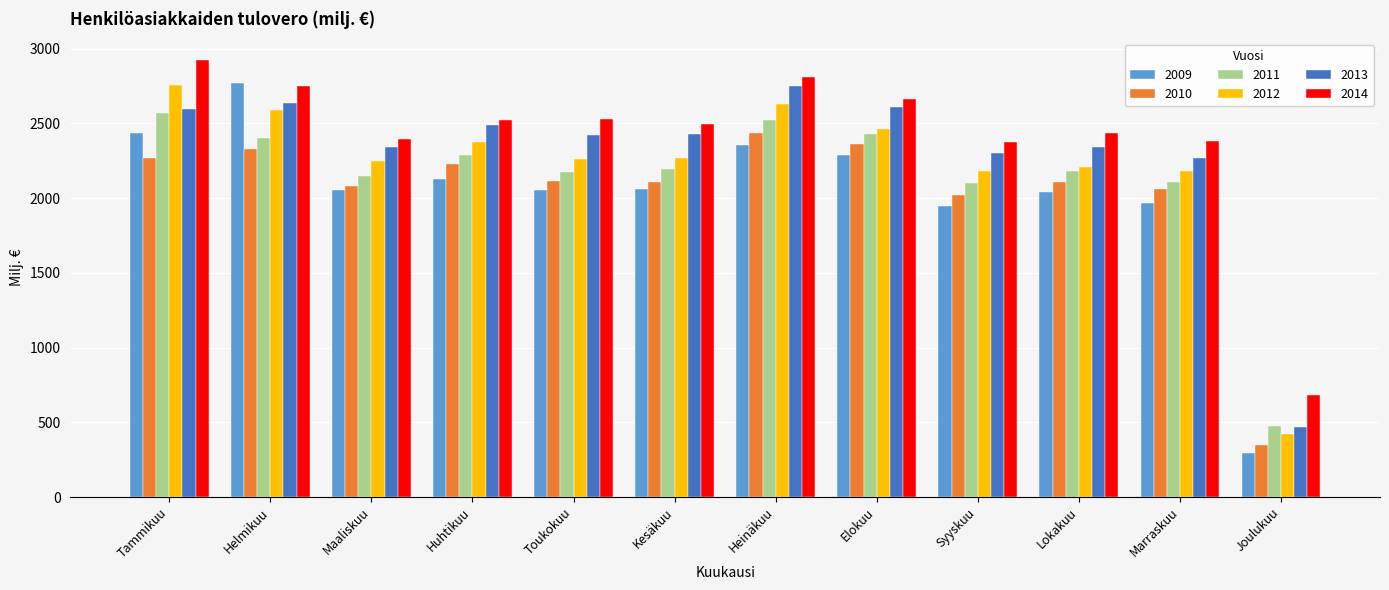

What is the average value of the 2009 series?

2034.1